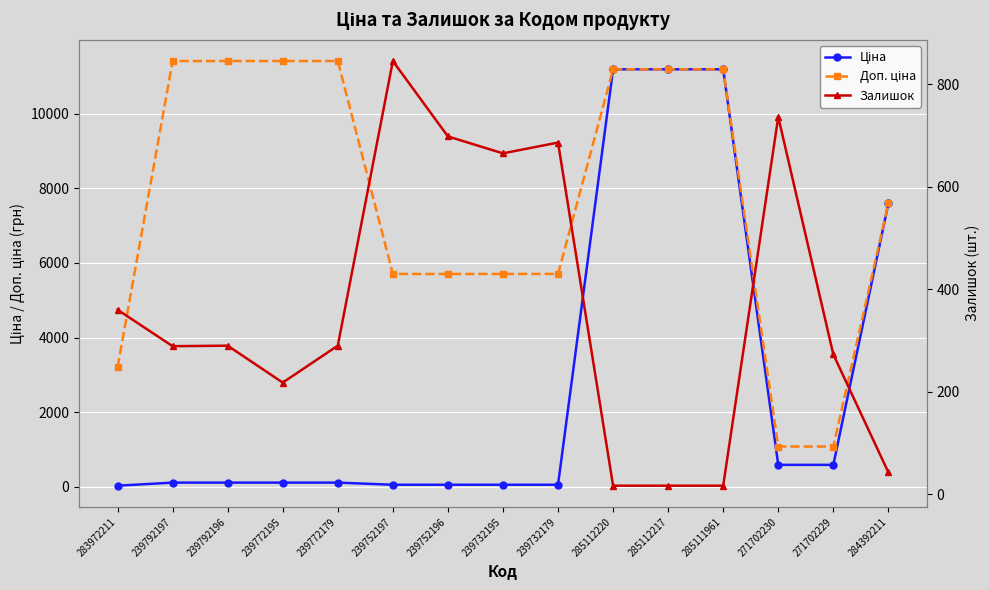

What is the label of the 7th point from the left?

239752196